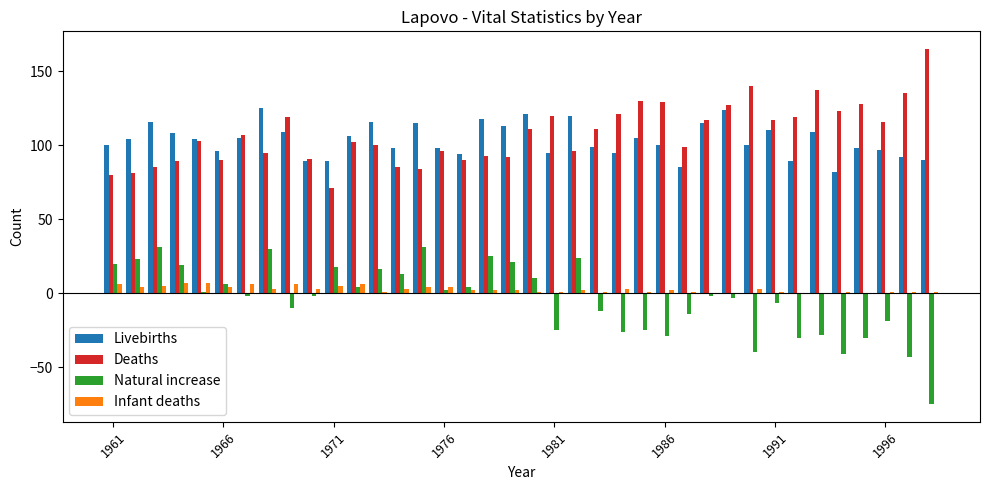

What is the sum of all Deaths values?

4094